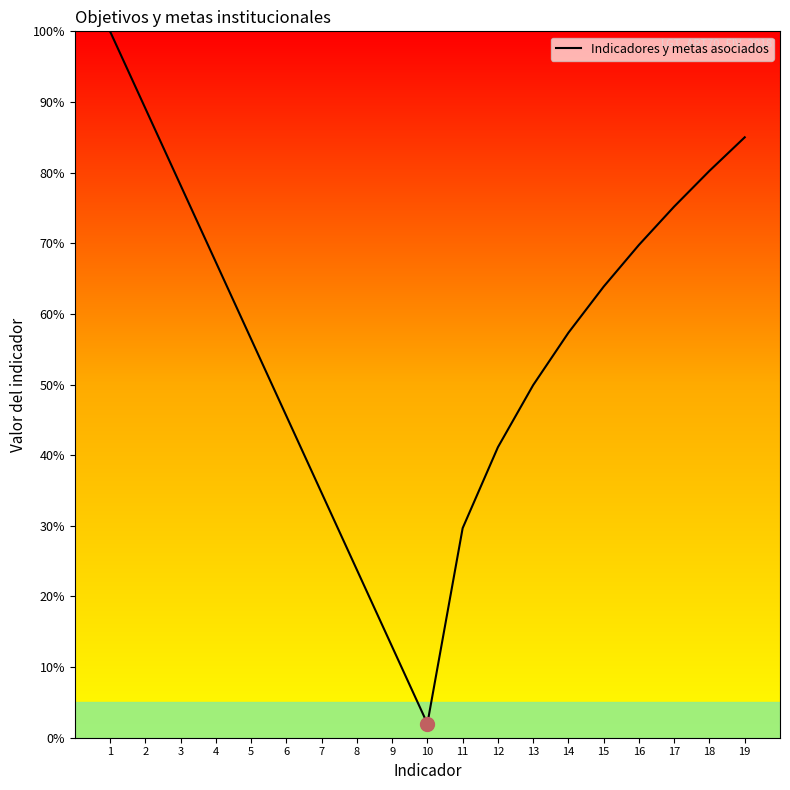

The value at 10 is 2.0. True or false?

True